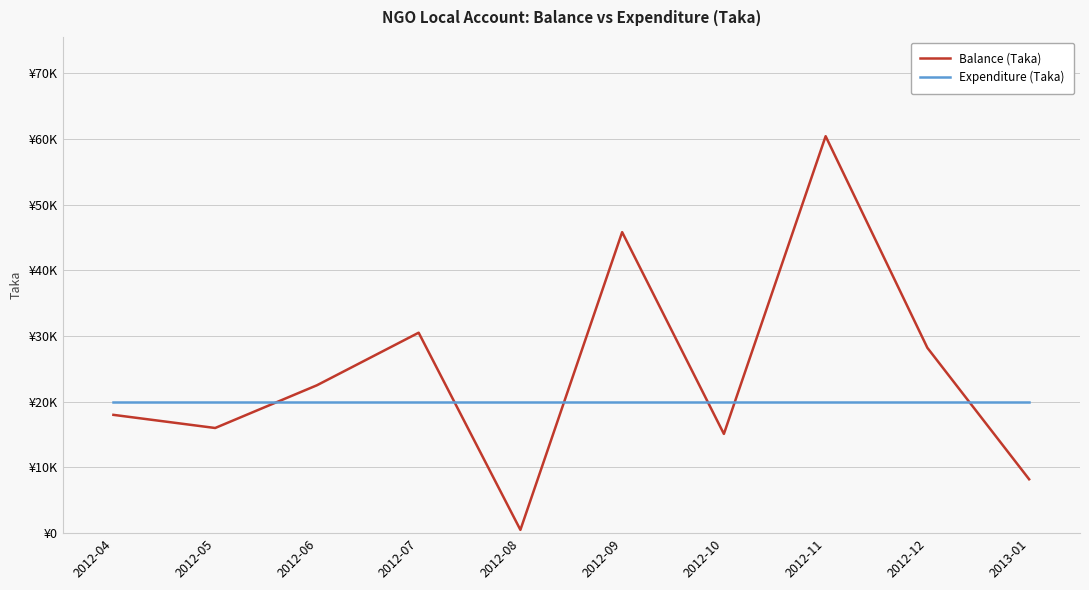

Which series changed the most between 2012-10 and 2012-12?

Balance (Taka)